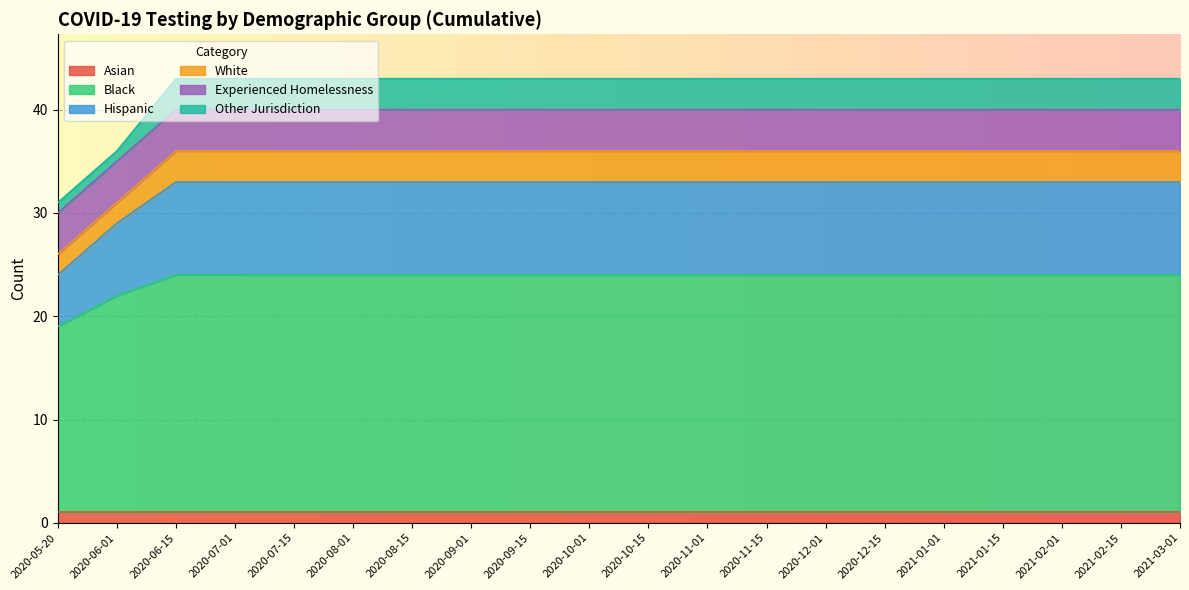

What value does the Black series have at 2020-10-01?

23